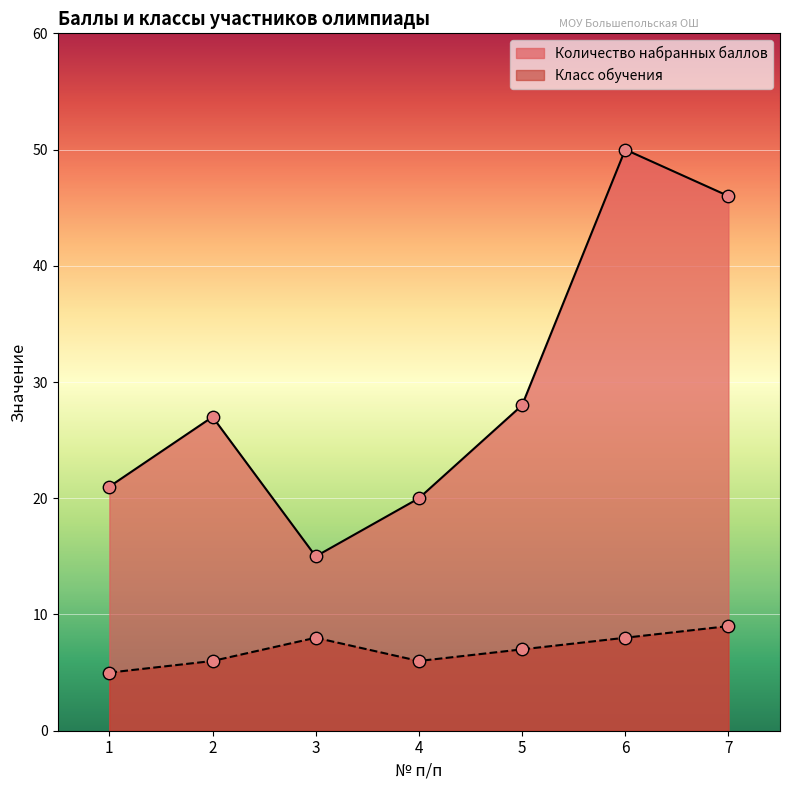

At which category is the sum across all series the highest?

6